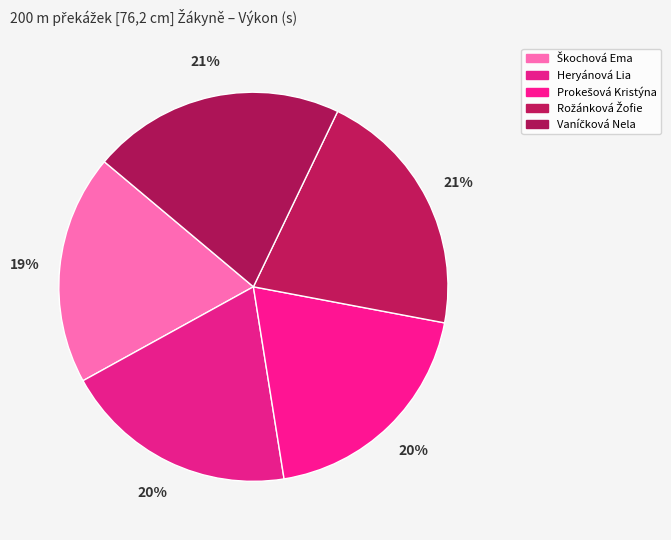

How much of the chart is everything except Rožánková Žofie?

79.2%